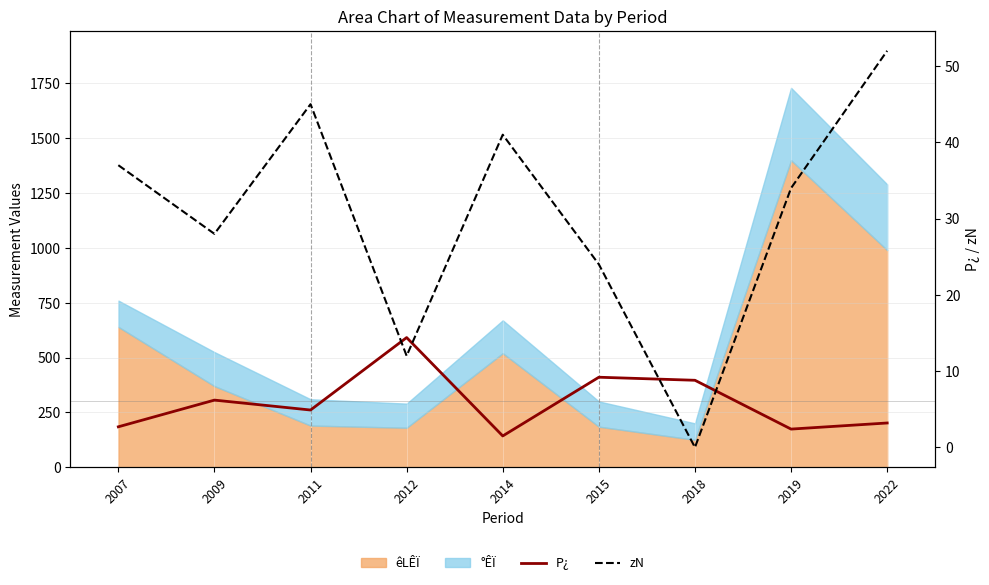

At which label does P¿ reach its peak?

2012